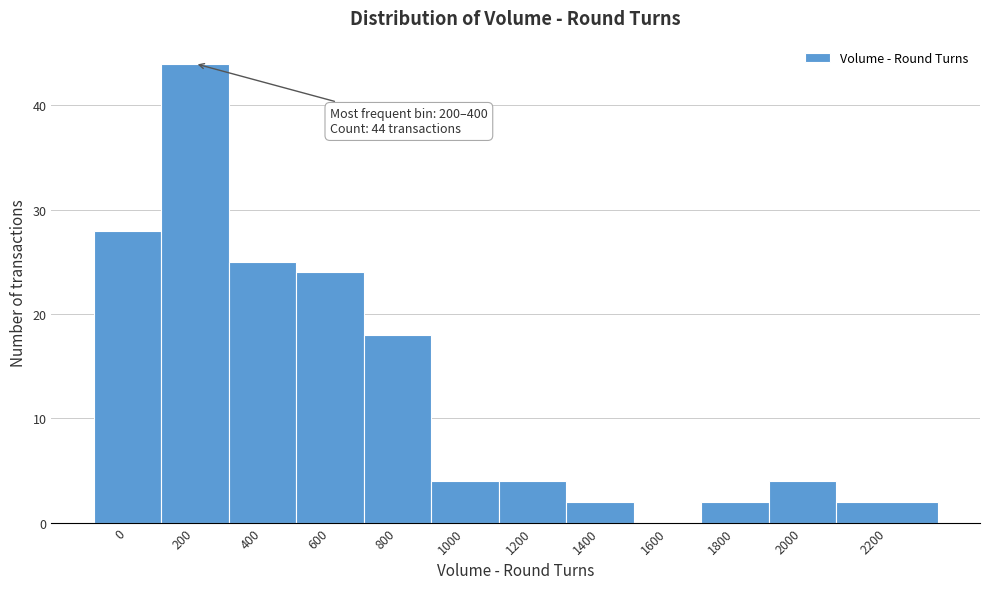

Reading right to left, list all the values displayed in this chart.

2200=2	2000=4	1800=2	1600=0	1400=2	1200=4	1000=4	800=18	600=24	400=25	200=44	0=28